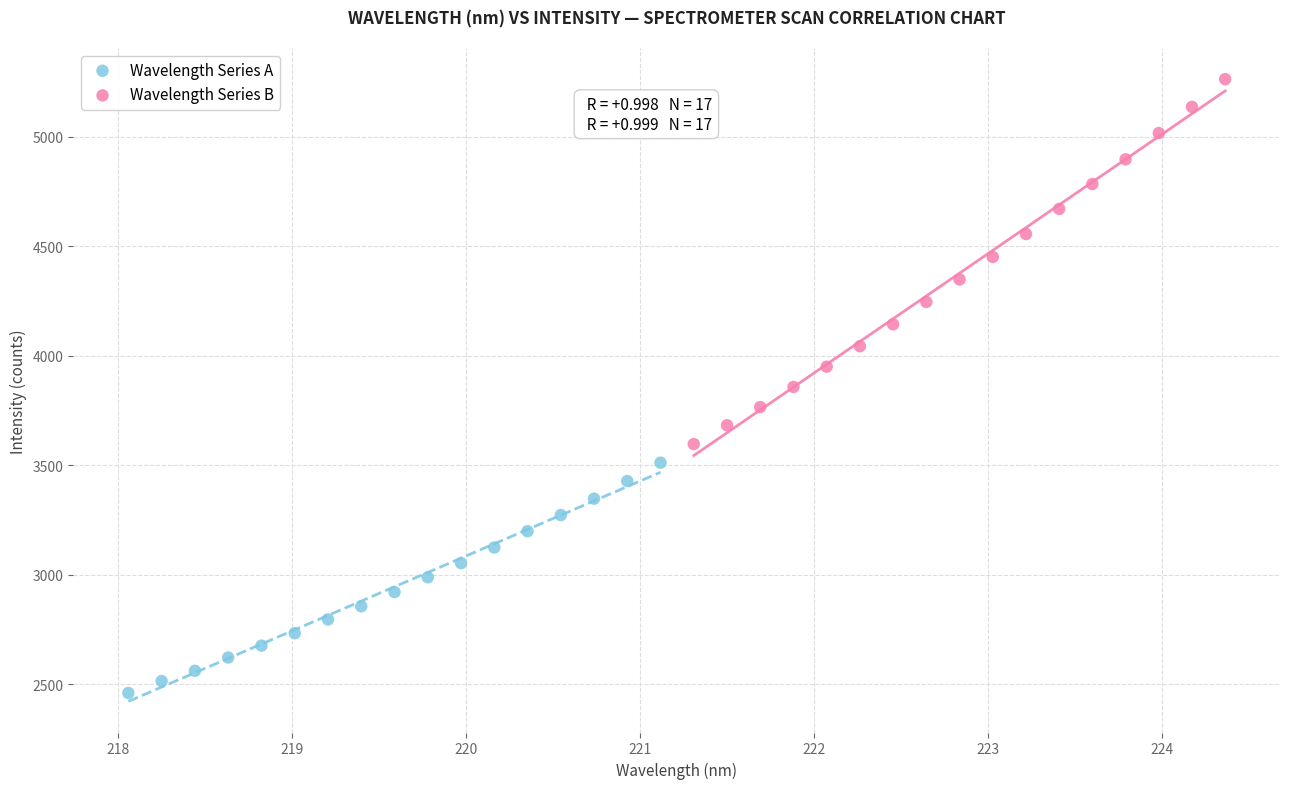

Which series reaches the maximum Y coordinate?

Wavelength Series B